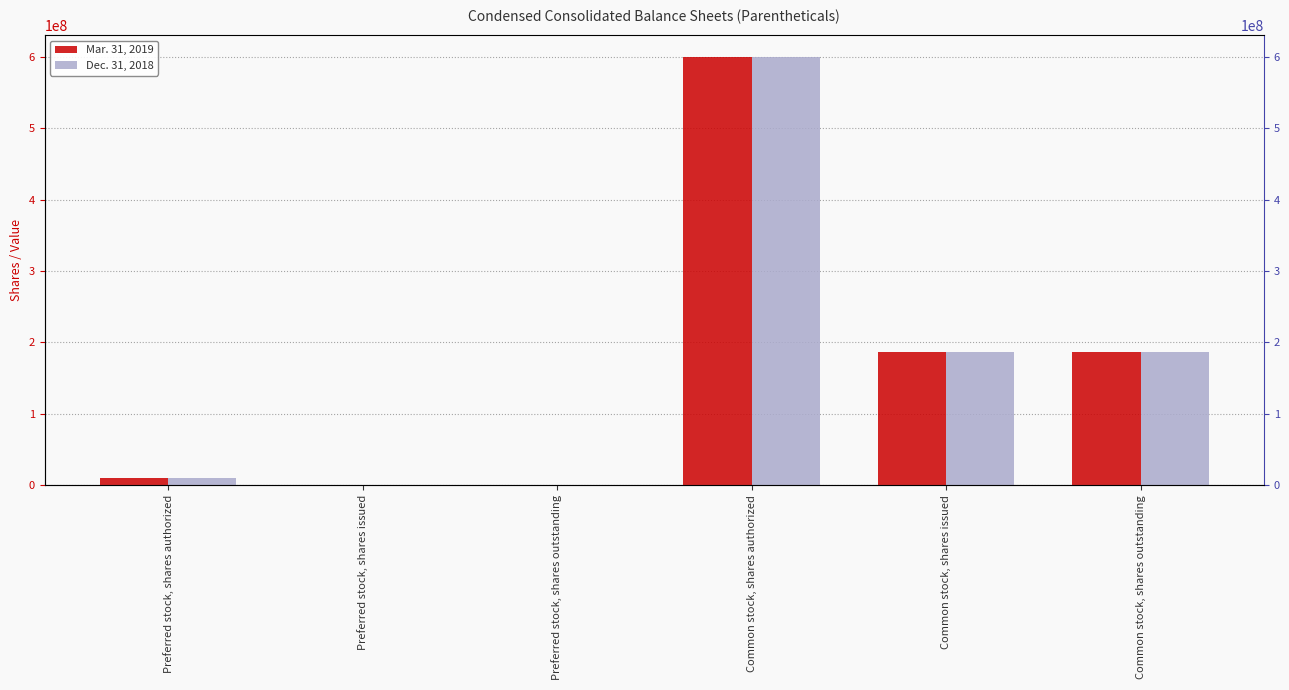

How many data points in Dec. 31, 2018 are less than 186153283?

3